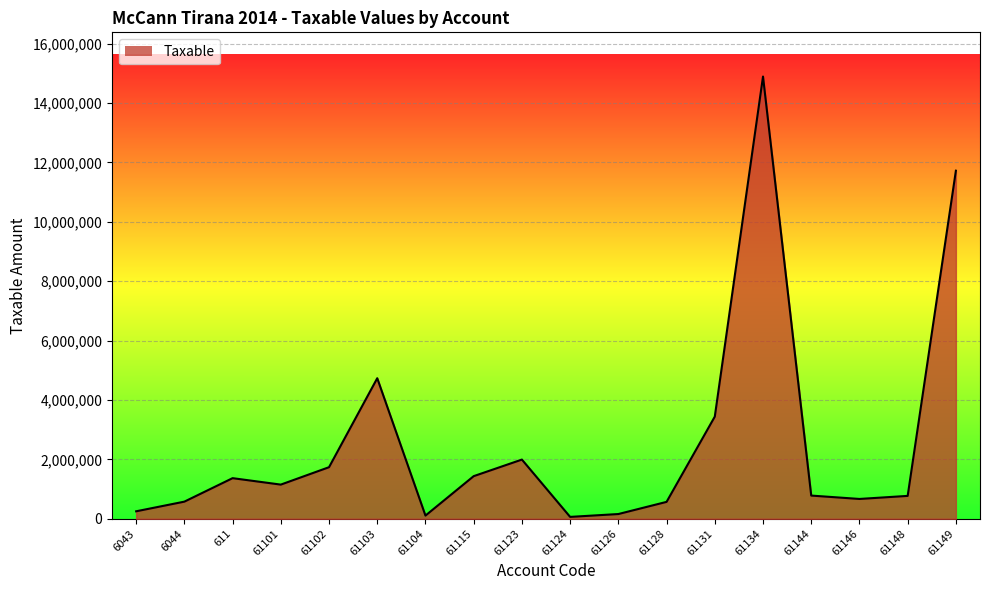

What is the smallest value displayed?

61813.2